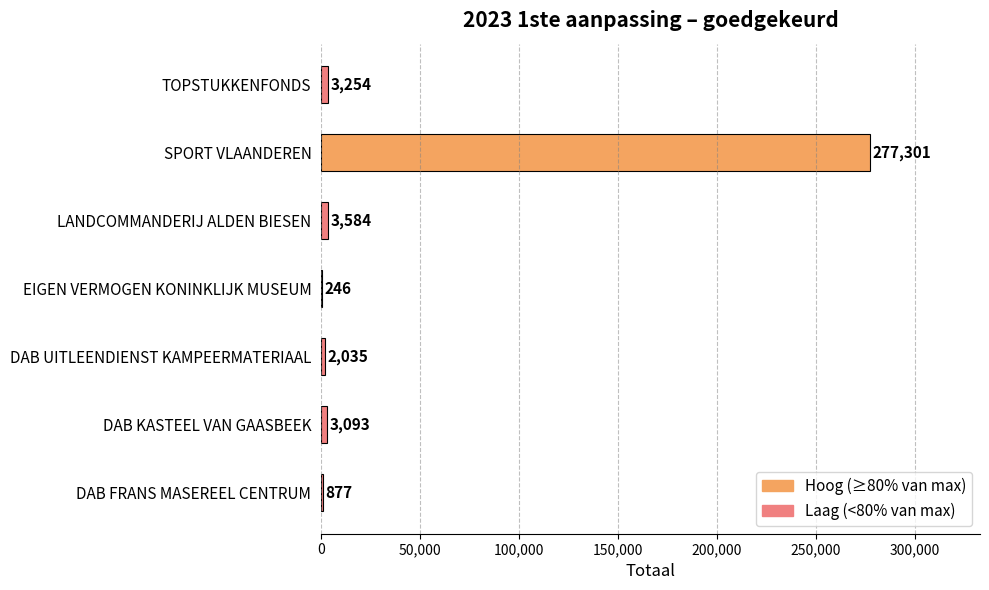

What is the greatest value displayed?

277301